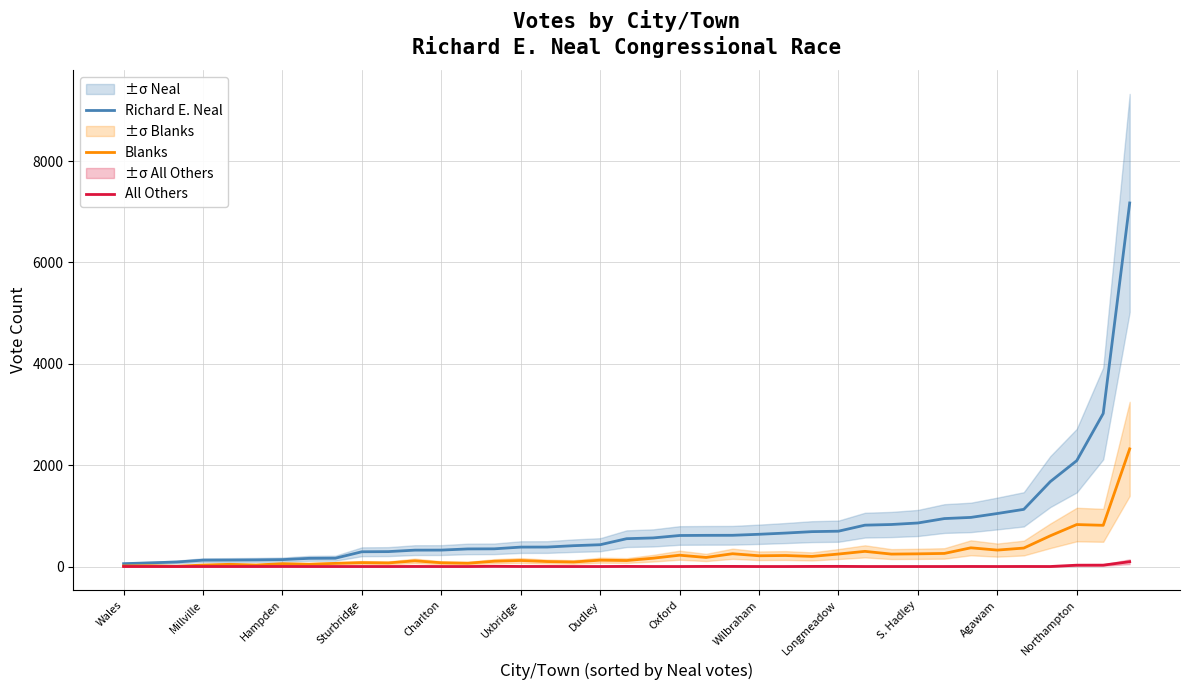

Rank the series by their maximum value, from highest to lowest.

Richard E. Neal, Blanks, All Others